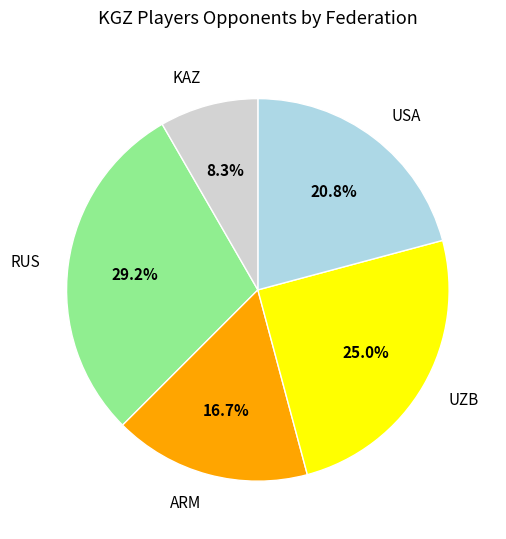

To the nearest percent, what percentage of the pie is ARM?

17%